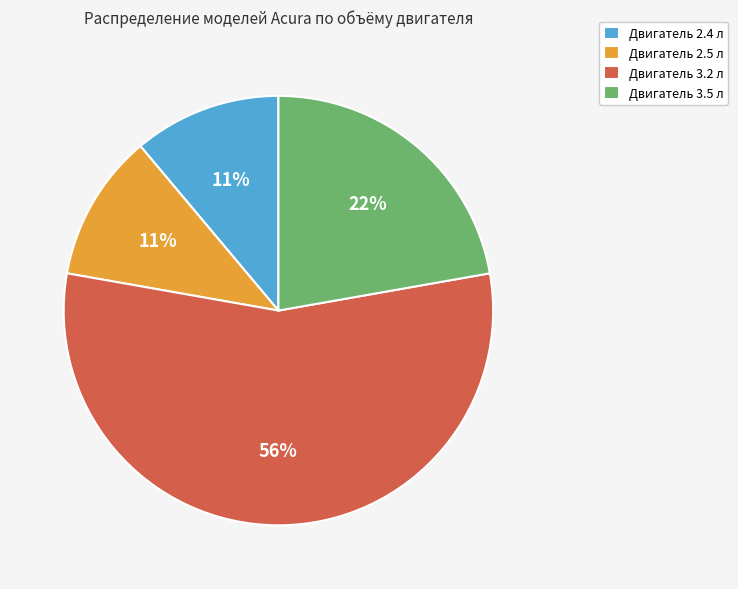

Count the number of slices in the pie.

4